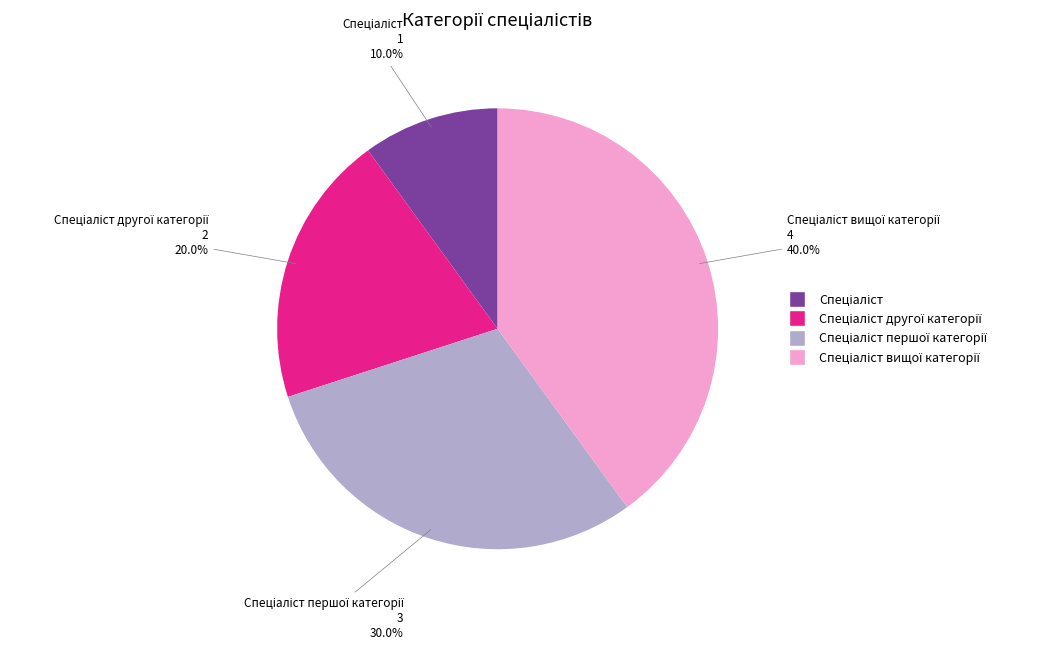

Is there any slice that represents more than half of the pie?

No